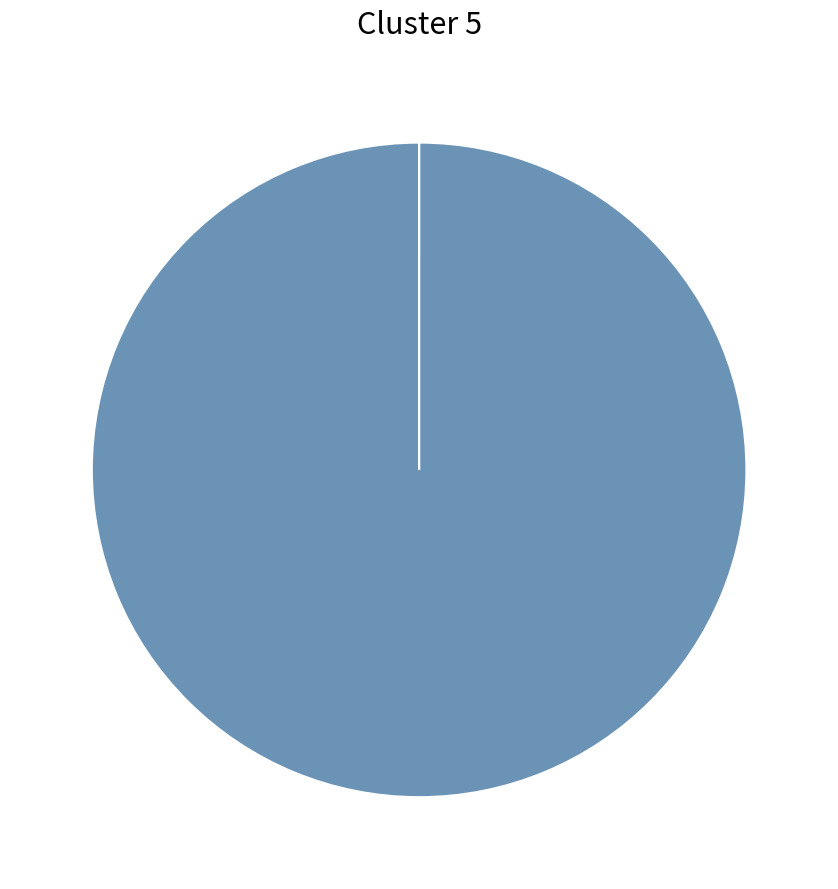

Is there any slice that represents more than half of the pie?

Yes